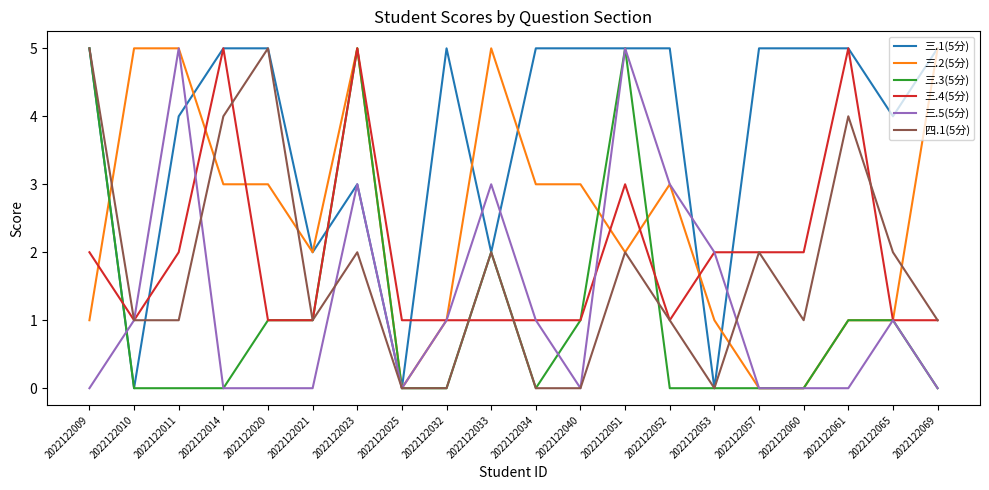

What is the total value across all series at 2022122020?

15